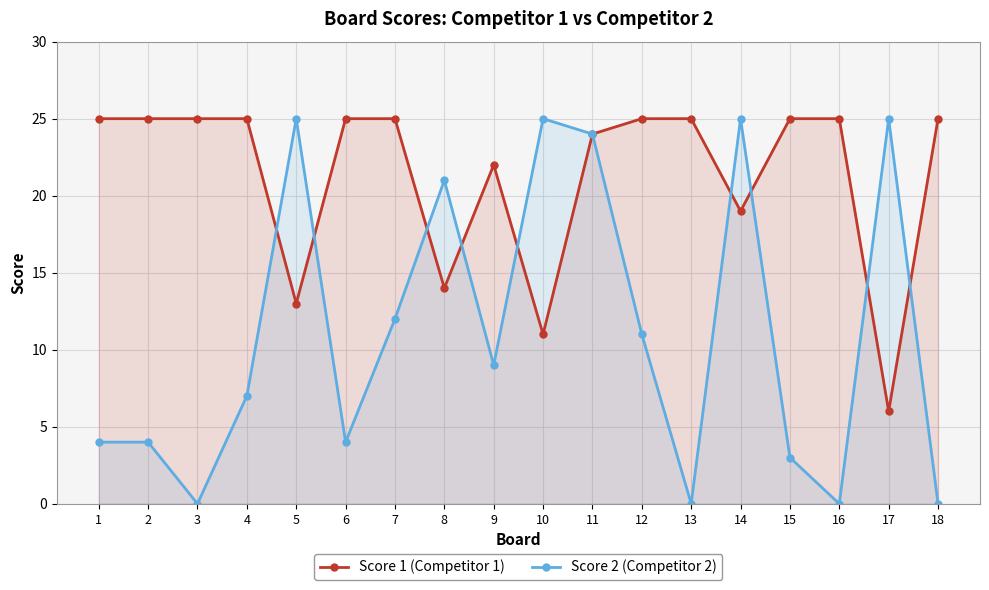

What are all the series names shown in the legend?

Score 1 (Competitor 1), Score 2 (Competitor 2)